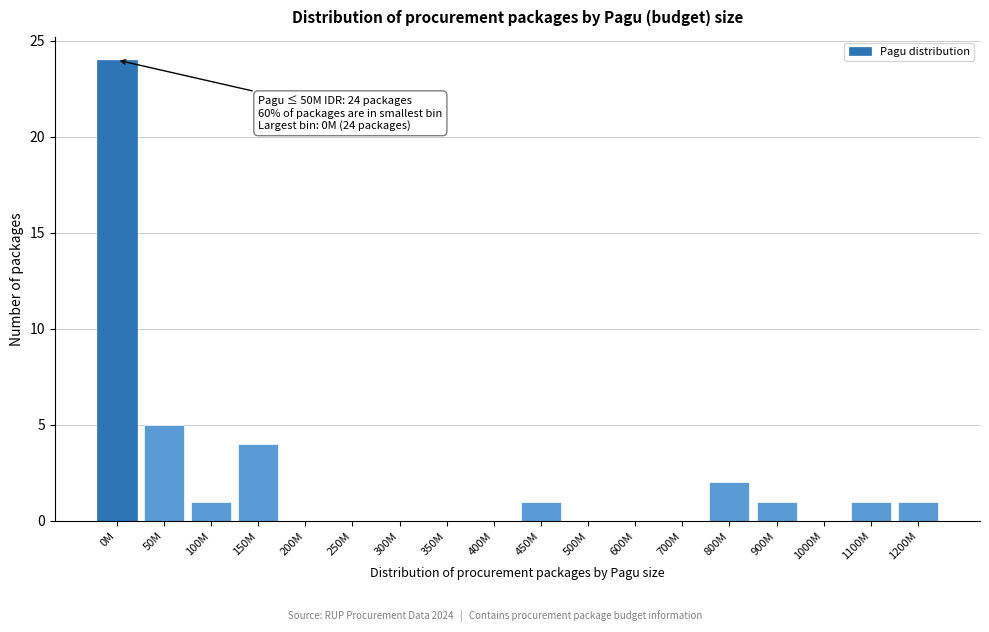

Reading left to right, transcribe all the data shown in this chart.

0M=24	50M=5	100M=1	150M=4	200M=0	250M=0	300M=0	350M=0	400M=0	450M=1	500M=0	600M=0	700M=0	800M=2	900M=1	1000M=0	1100M=1	1200M=1